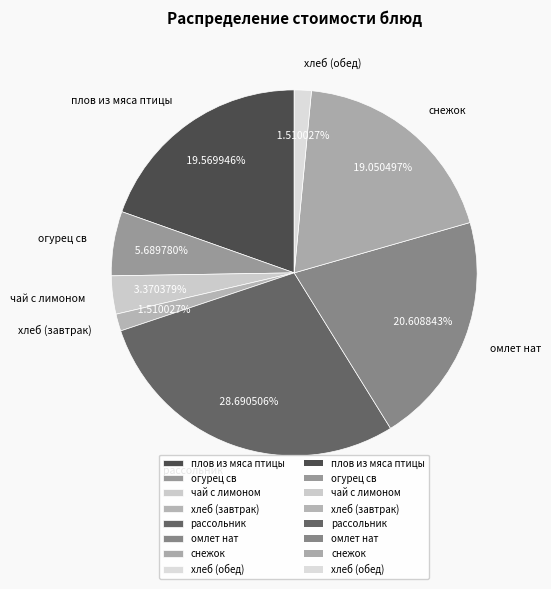

Is it true that омлет нат is 10% of the pie?

False